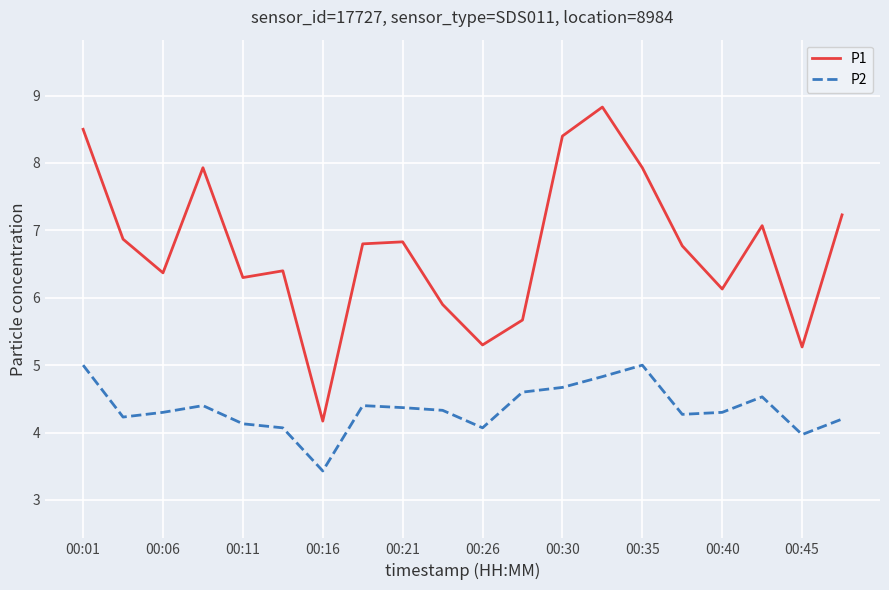

How many series are shown in this chart?

2